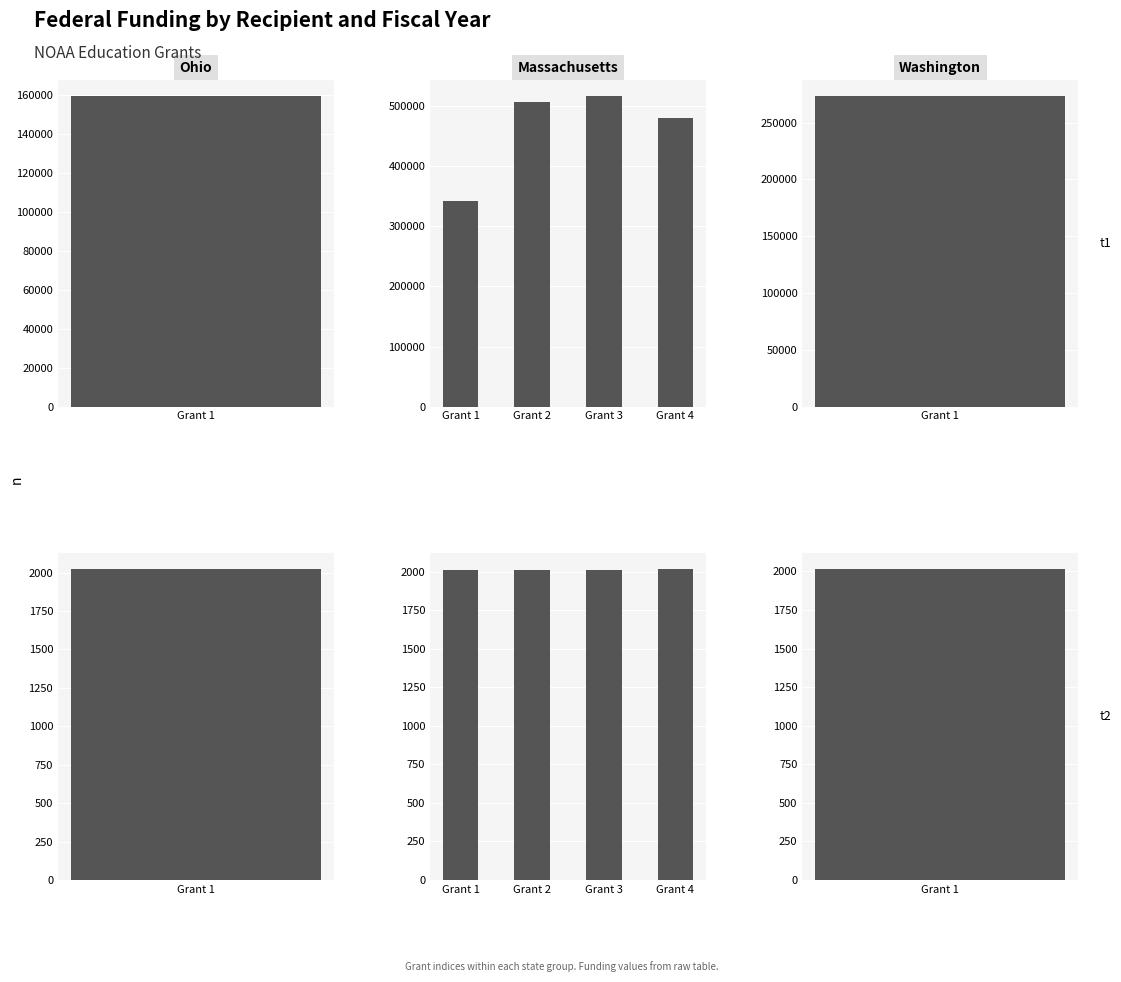

Which category has the highest value across all series?

Grant 4